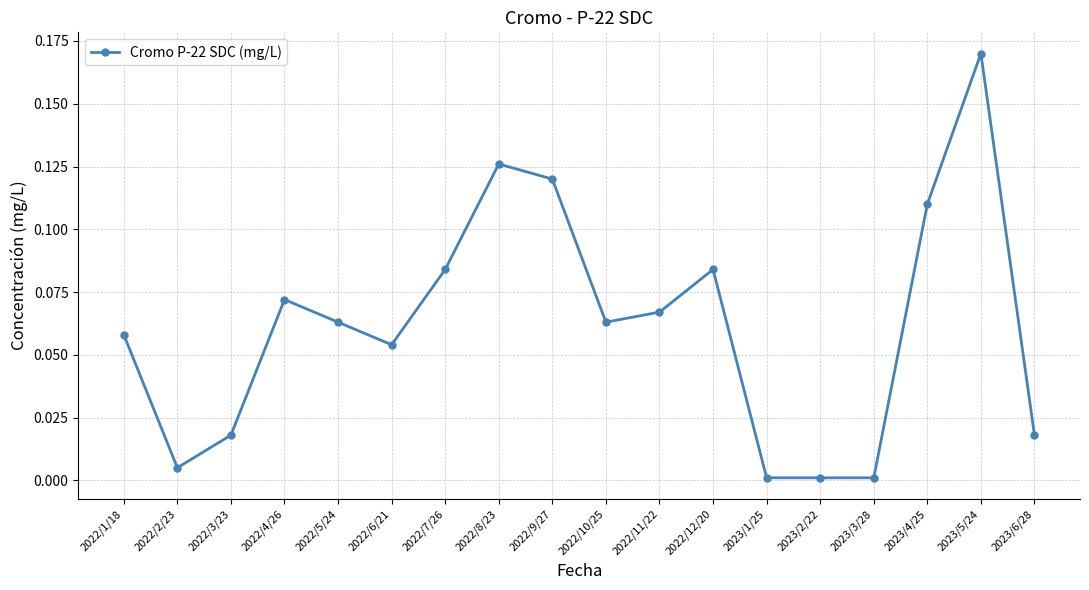

True or false: the data has more than 2 interior local peaks.

True